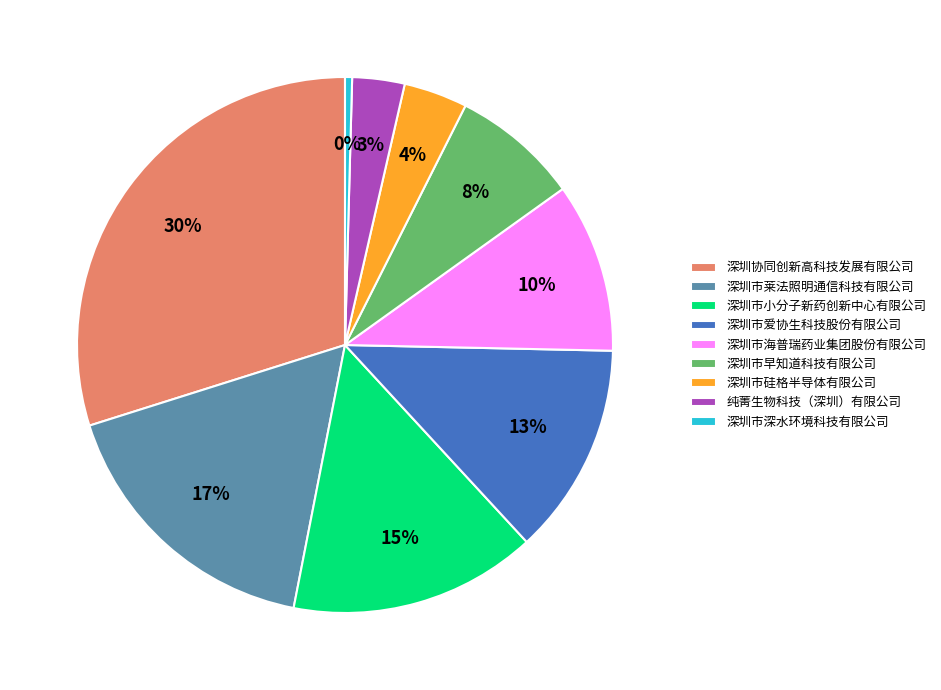

How many slices are in this pie chart?

9